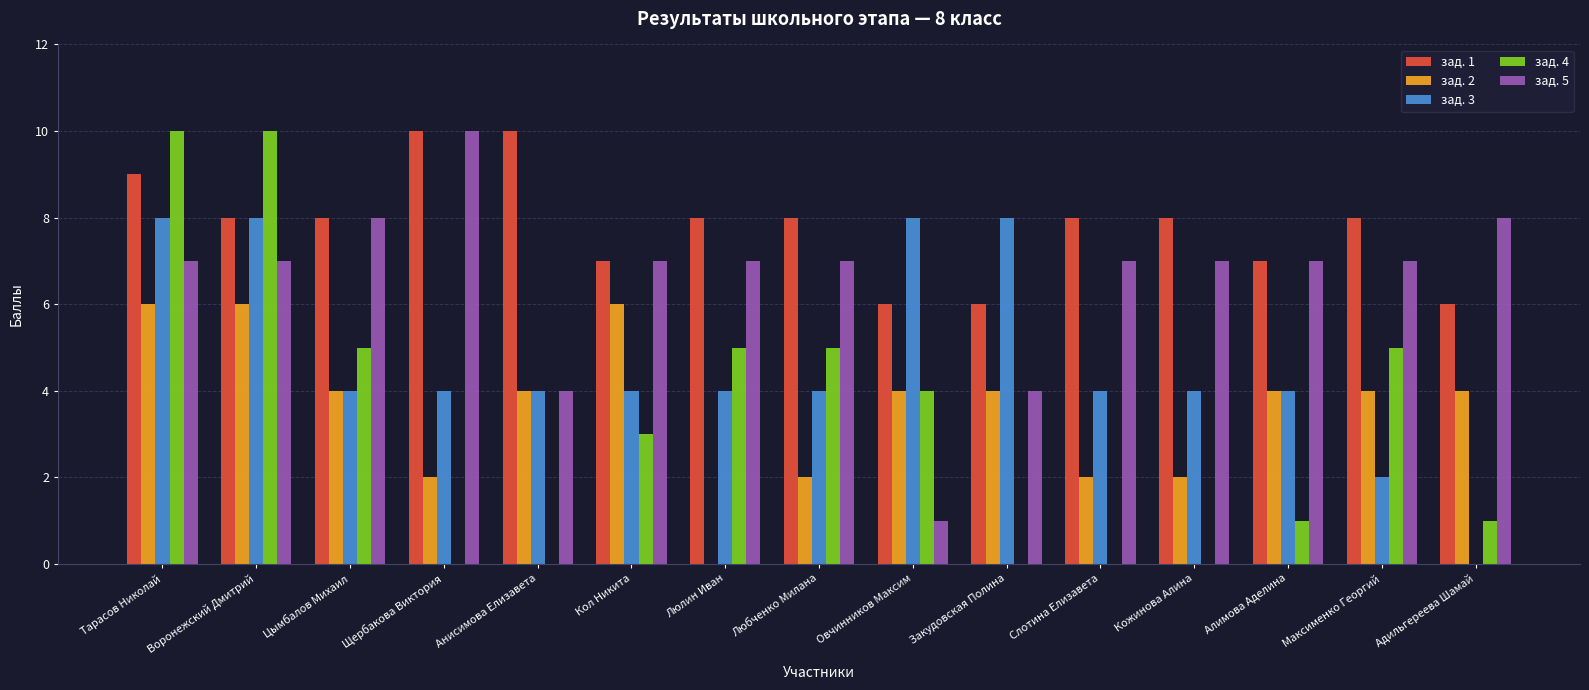

Between Закудовская Полина and Слотина Елизавета, which series saw the biggest shift?

зад. 3